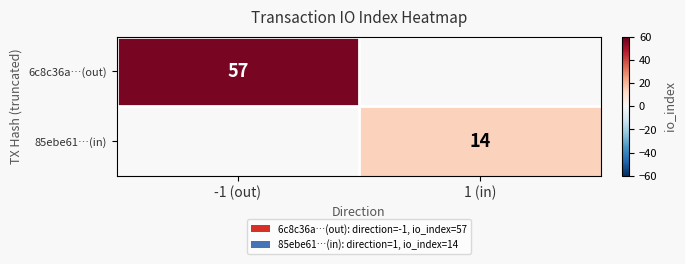

At how many categories does at least one series exceed 23?

1